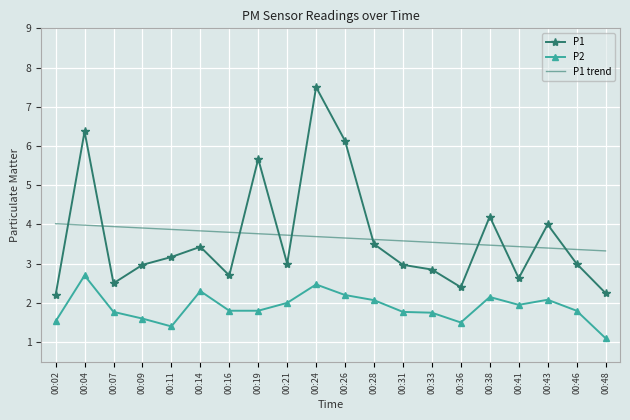

What value does the P1 series have at 00:19?

5.7